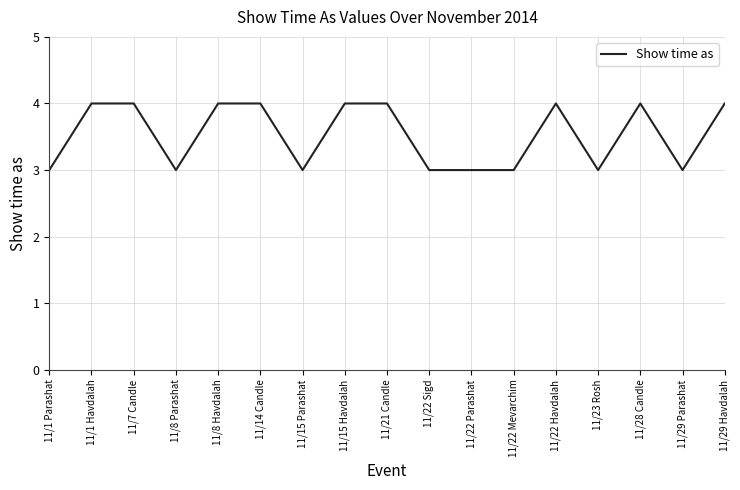

What is the maximum value shown in the chart?

4